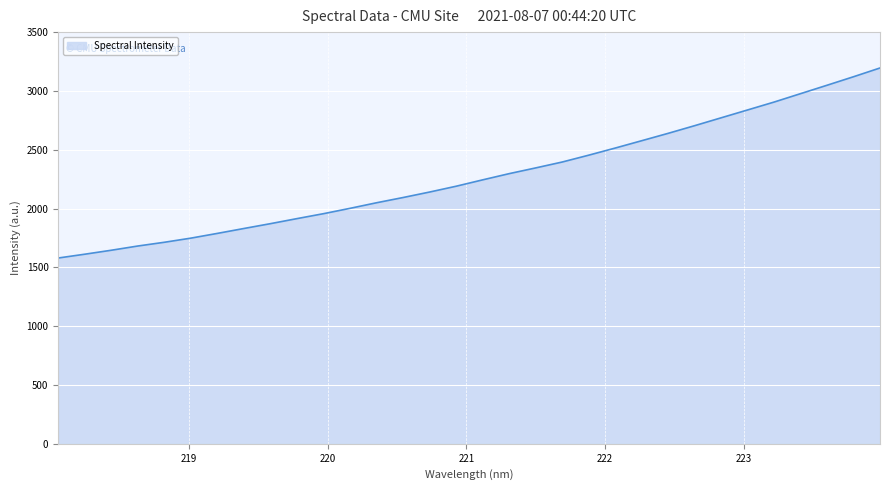

What is the minimum value shown in the chart?

1579.4